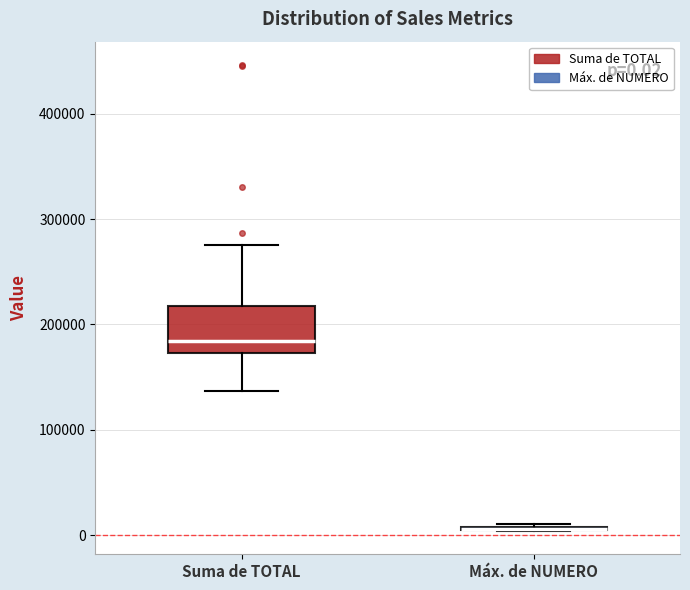

Comparing the boxes themselves (not the whiskers), which one is the tallest?

Suma de TOTAL